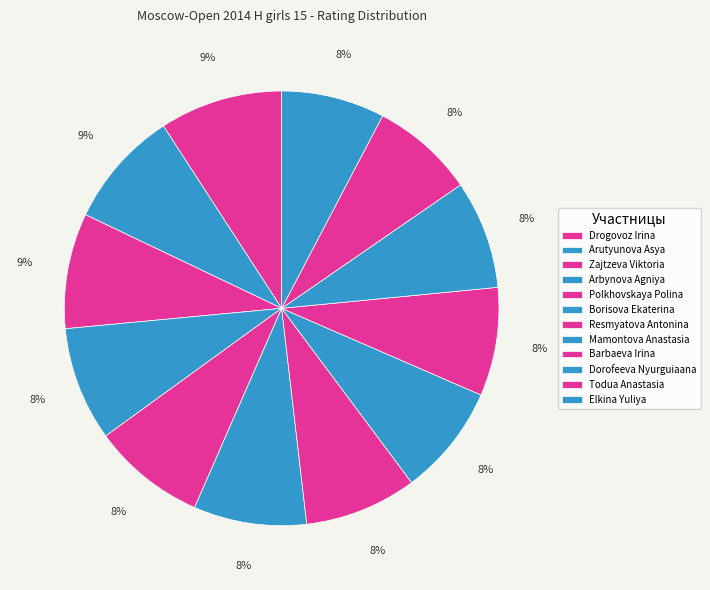

True or false: Elkina Yuliya accounts for 1% of the total.

False